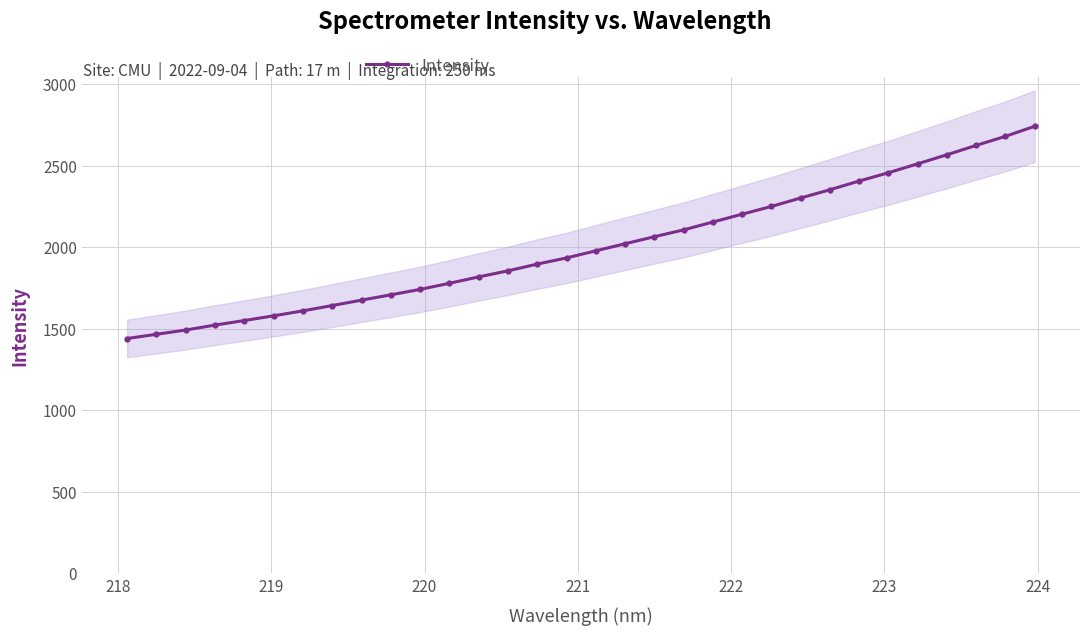

What is the value of the Intensity point at the 21st from the left?

2155.4